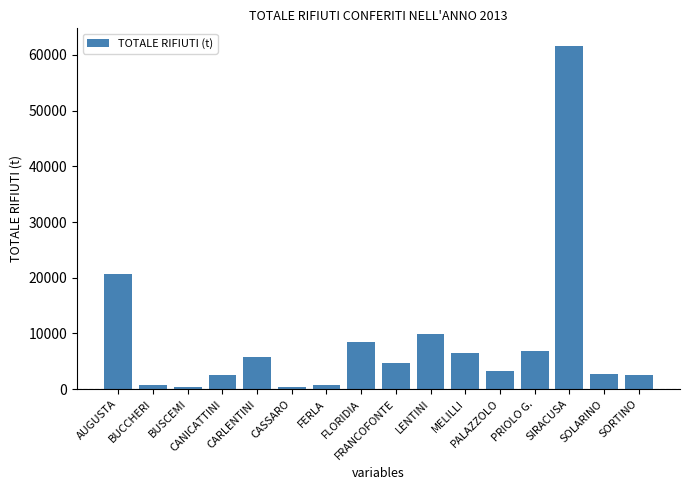

What is the sum of all values?

137898.1